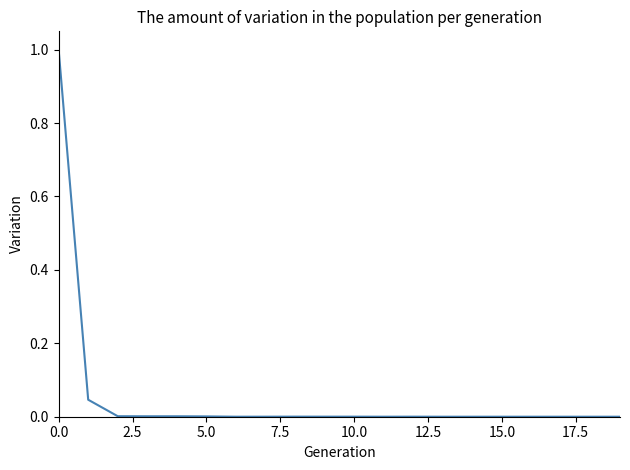

What is the maximum value shown in the chart?

1.0